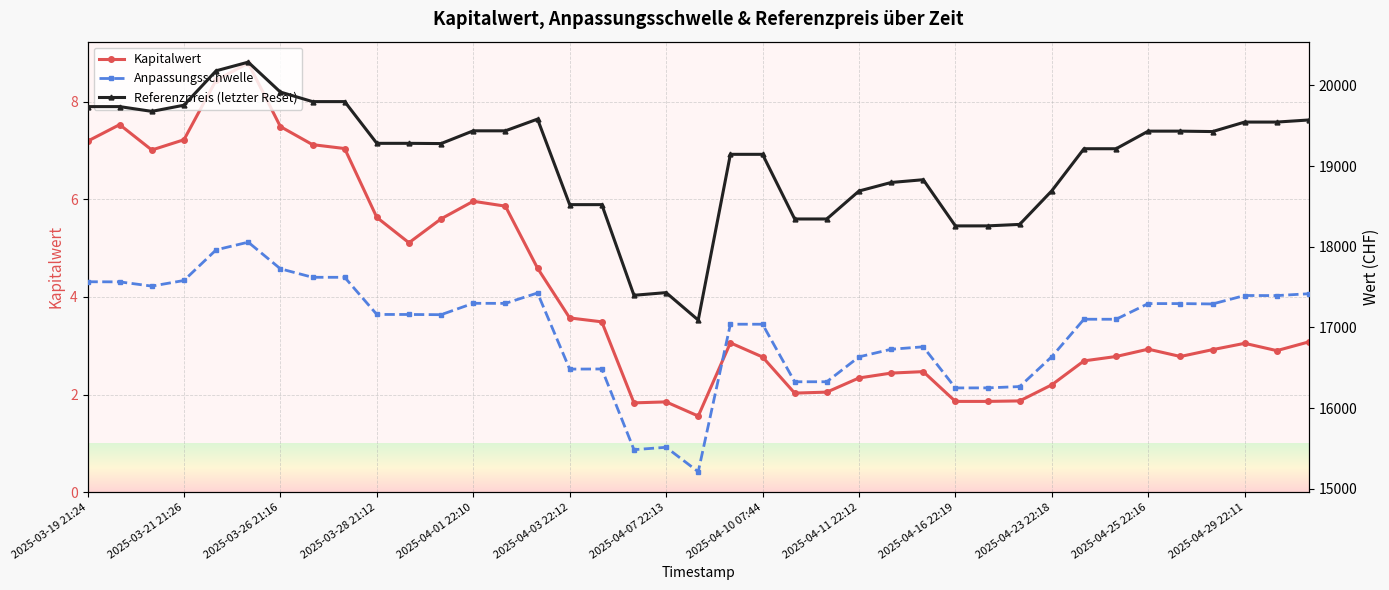

Which series has the largest total across all categories?

Referenzpreis (letzter Reset)